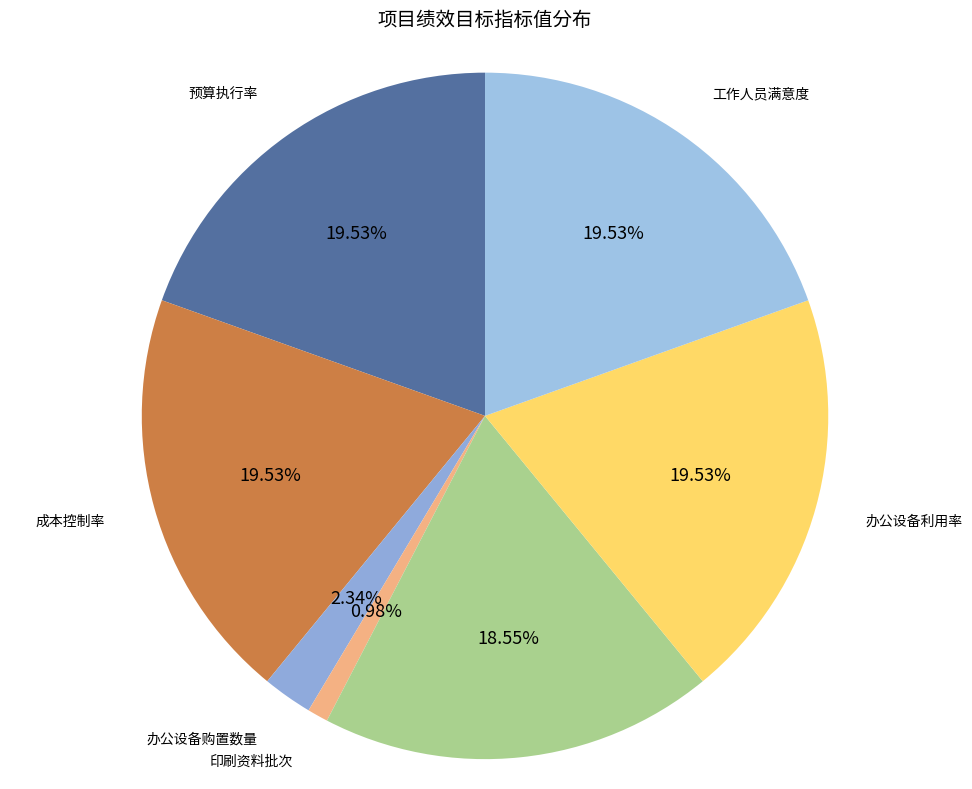

How many segments does this pie chart have?

7